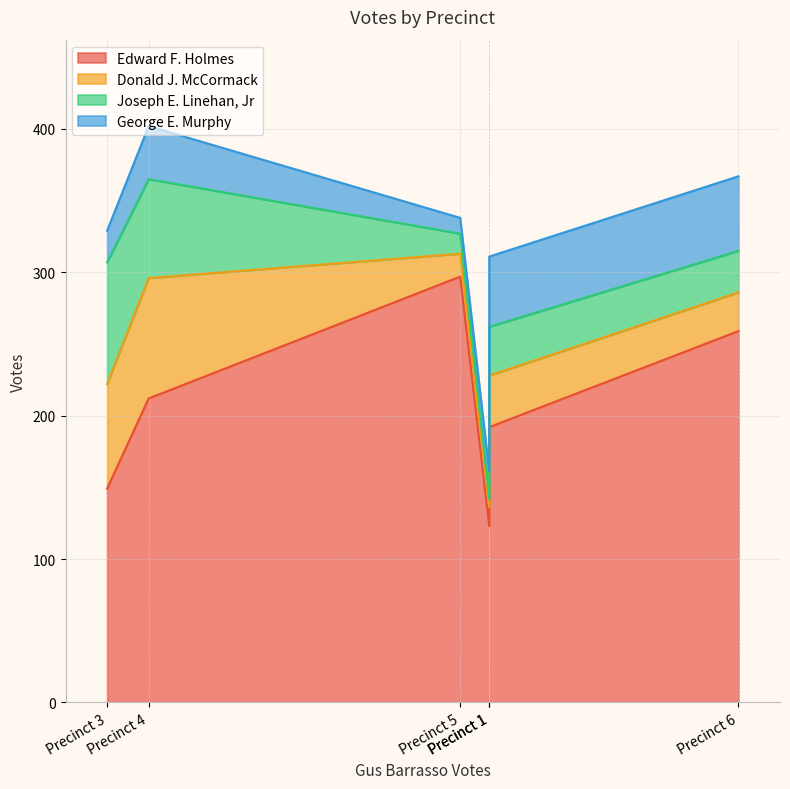

Reading left to right, list all the values displayed in this chart.

Edward F. Holmes: Precinct 1=192	Precinct 2=123	Precinct 3=149	Precinct 4=212	Precinct 5=297	Precinct 6=259
Donald J. McCormack: Precinct 1=36	Precinct 2=13	Precinct 3=73	Precinct 4=84	Precinct 5=16	Precinct 6=27
Joseph E. Linehan, Jr: Precinct 1=34	Precinct 2=6	Precinct 3=85	Precinct 4=69	Precinct 5=14	Precinct 6=29
George E. Murphy: Precinct 1=49	Precinct 2=19	Precinct 3=22	Precinct 4=37	Precinct 5=11	Precinct 6=52